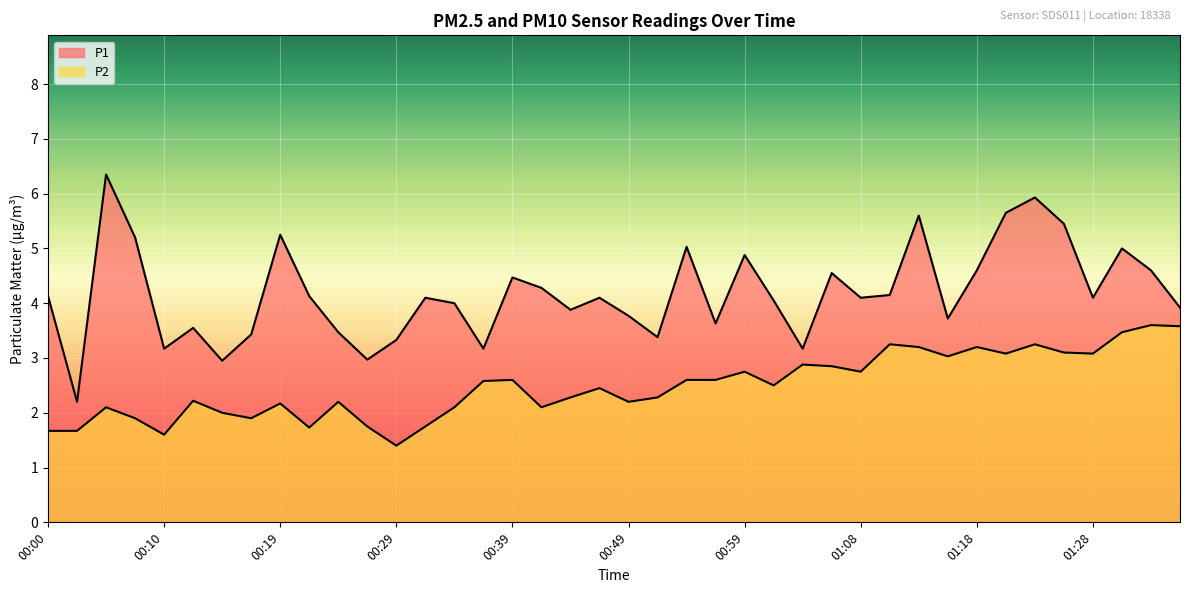

At which category is the sum across all series the highest?

01:23